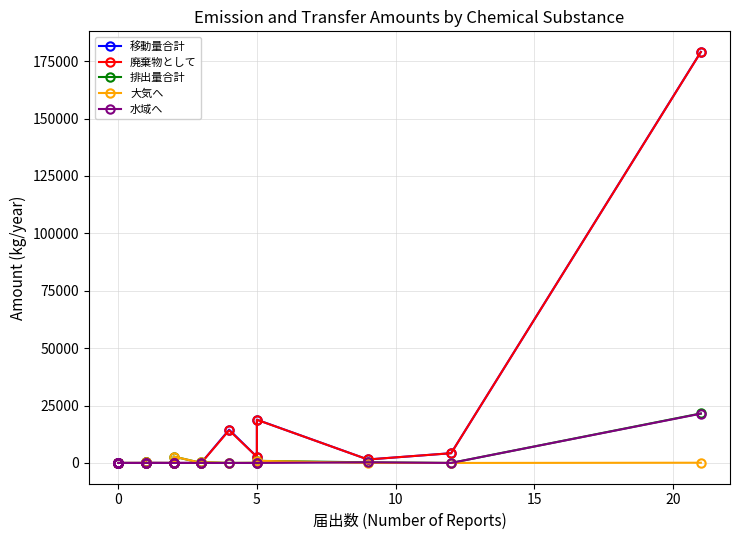

True or false: 大気へ and 水域へ cross at least once.

True